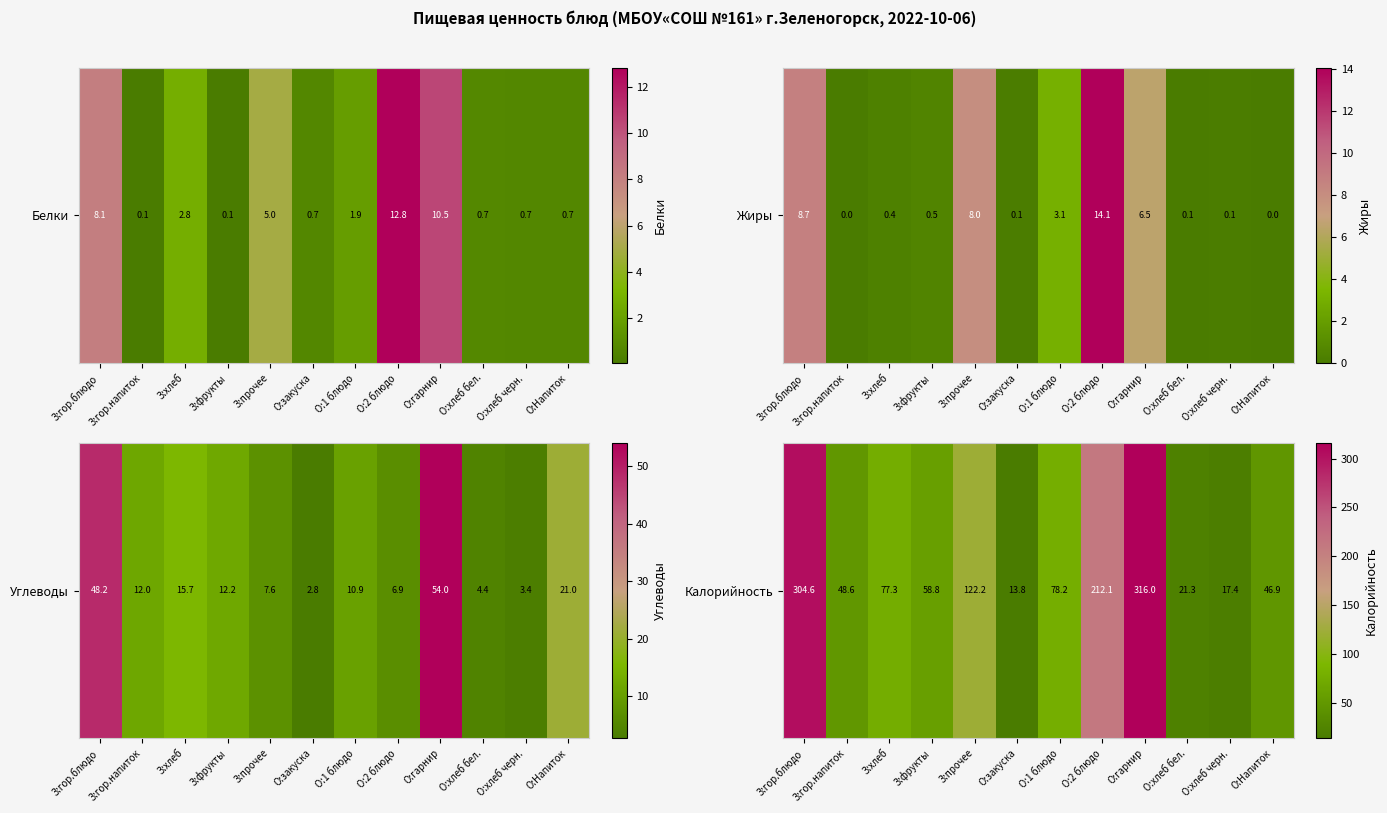

Approximately how many times larger is the value at З:фрукты compared to О:1 блюдо?

0.8